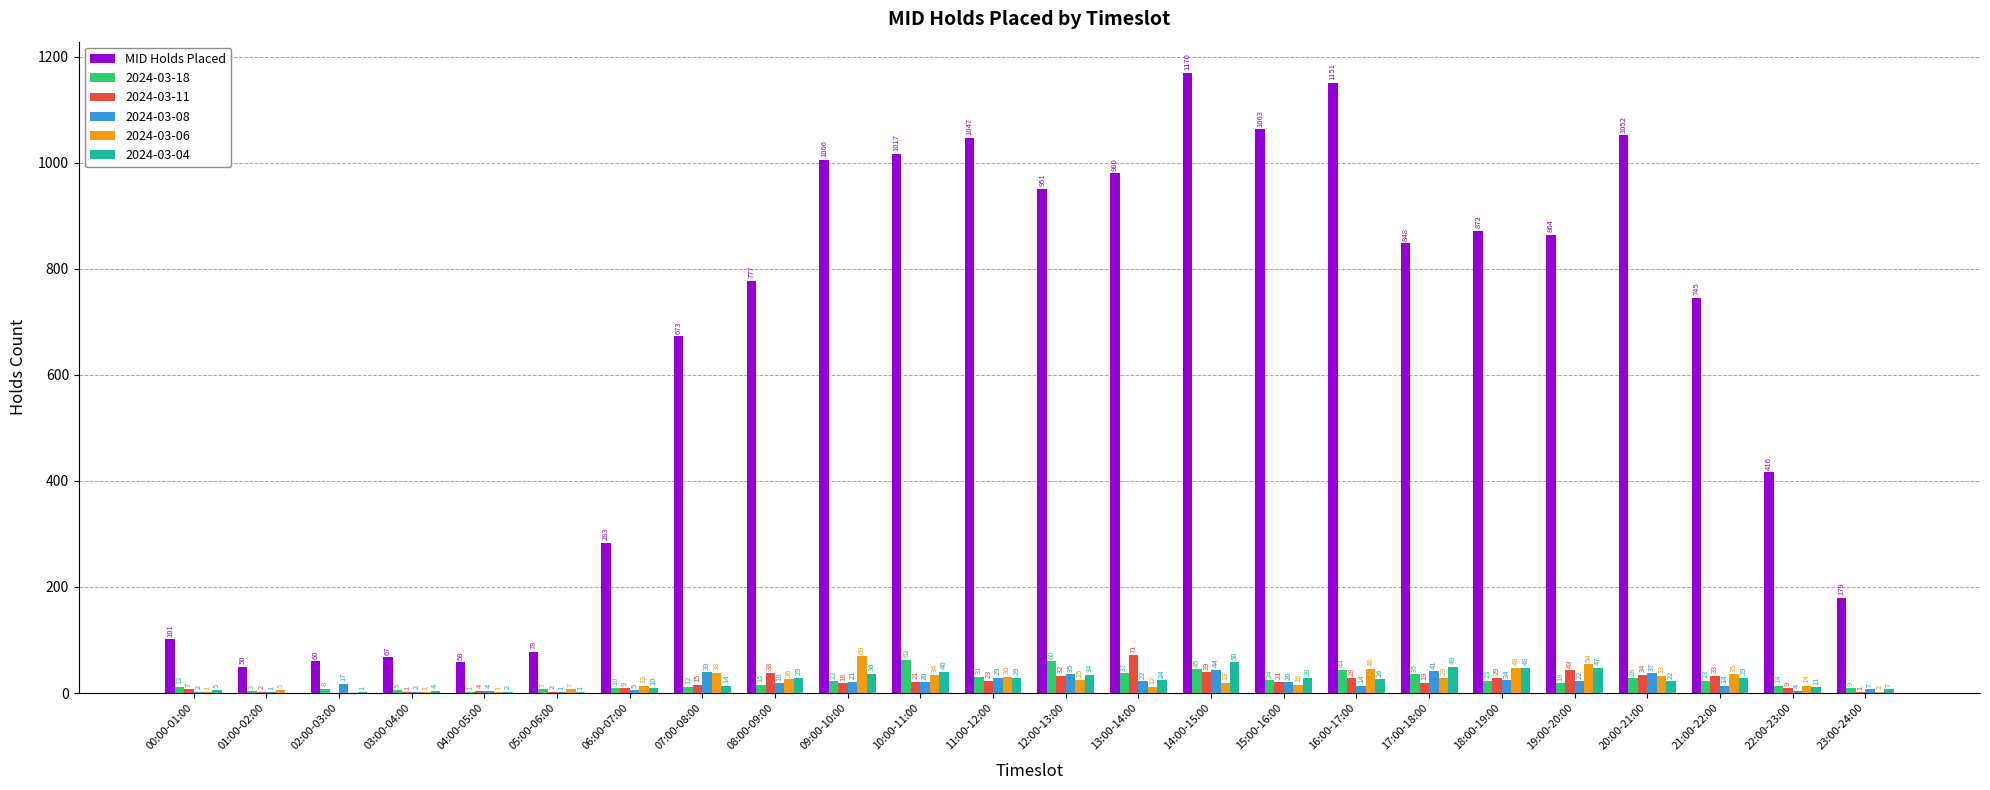

What is the sum of the 2024-03-11 values at 16:00-17:00 and 14:00-15:00?

67